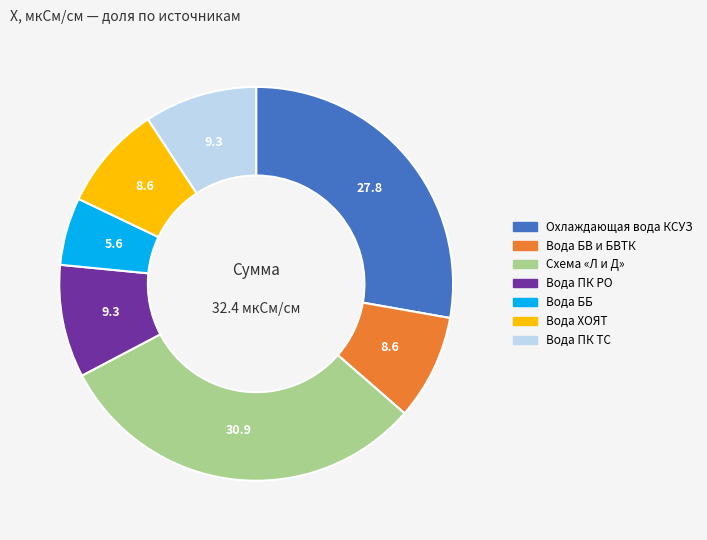

How many segments does this pie chart have?

7